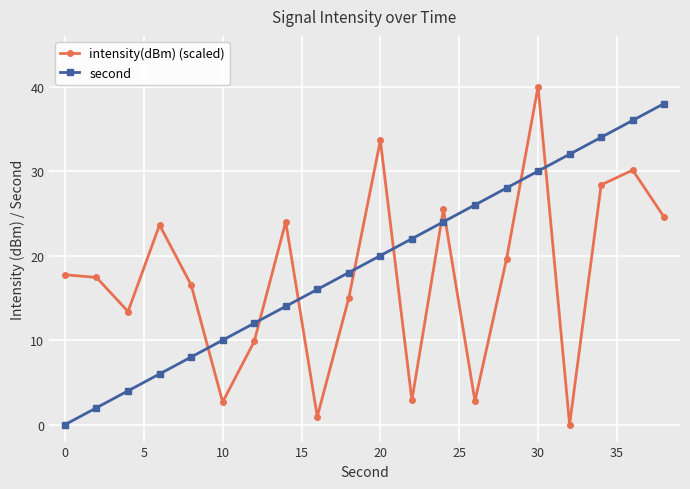

What is the difference between the maximum and second lowest values in the intensity(dBm) (scaled) series?

39.1